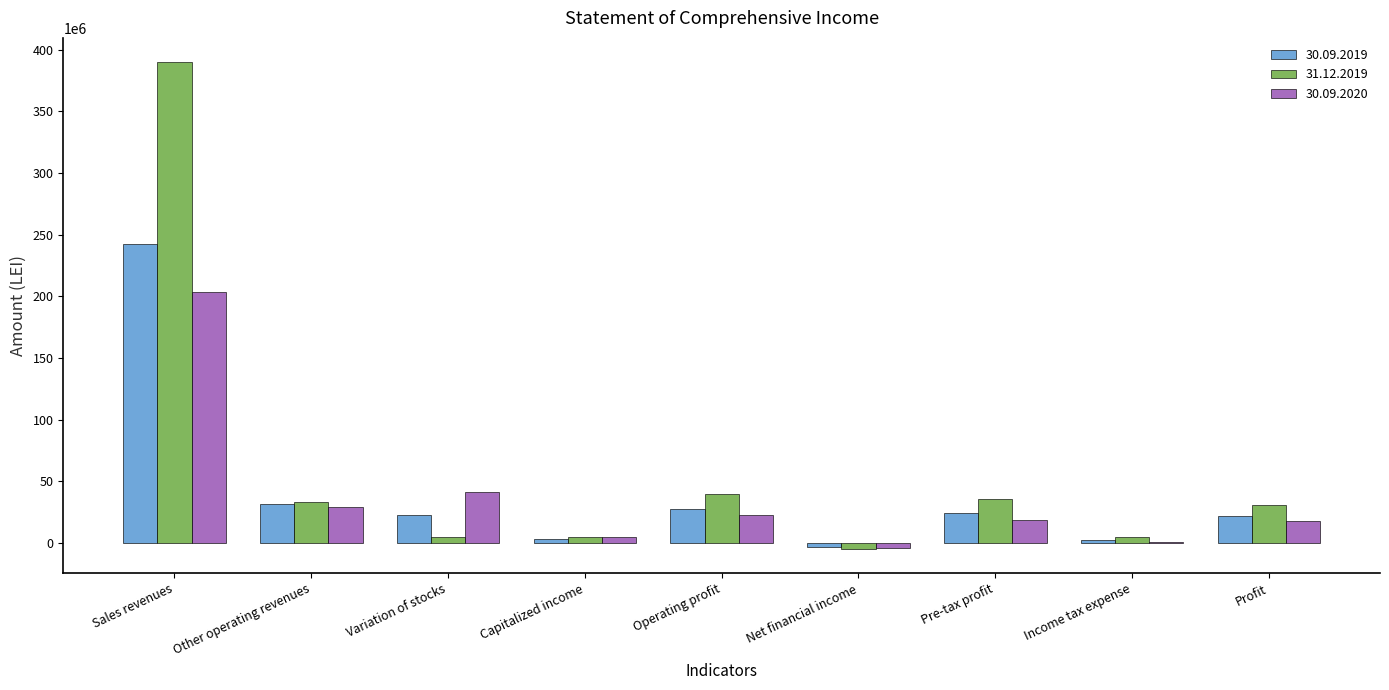

Are the bars grouped side by side (vs. stacked)?

Yes